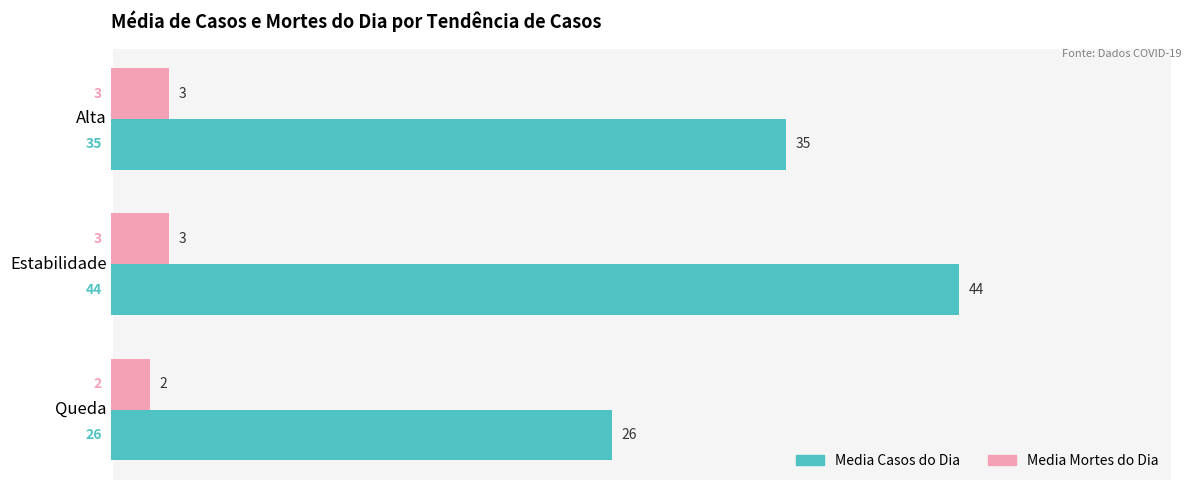

How many Media Casos do Dia values are between 26 and 44?

3